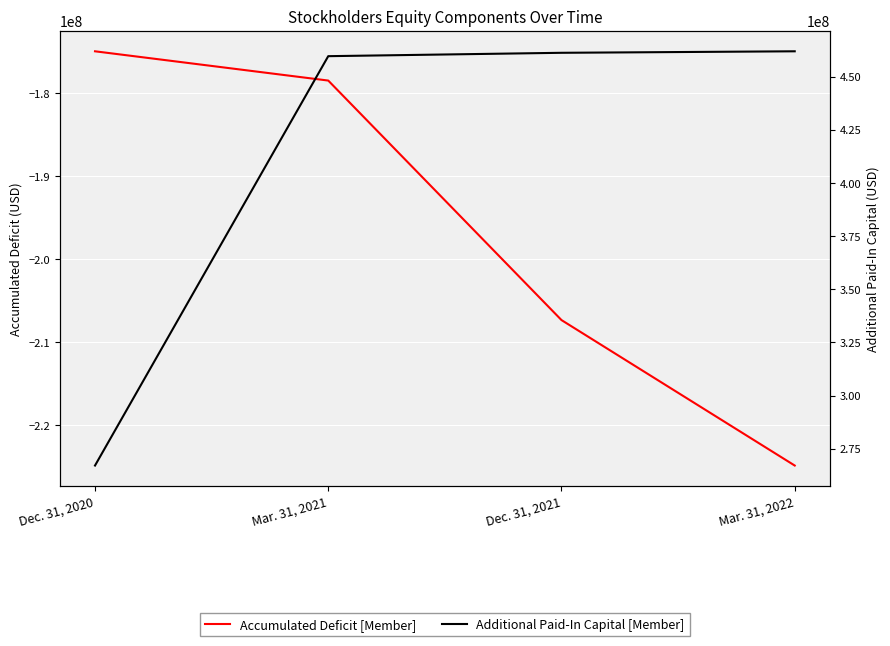

What are all the series names shown in the legend?

Accumulated Deficit [Member], Additional Paid-In Capital [Member]